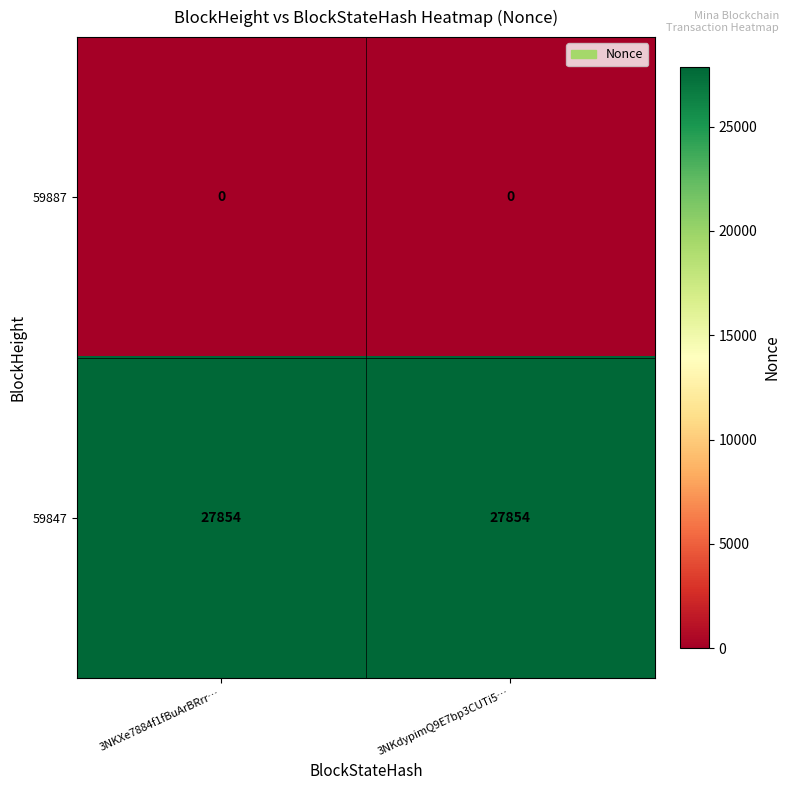

Is it true that 59847 equals 47822 at 3NKdypimQ9E7bp3CUTi5…?

False